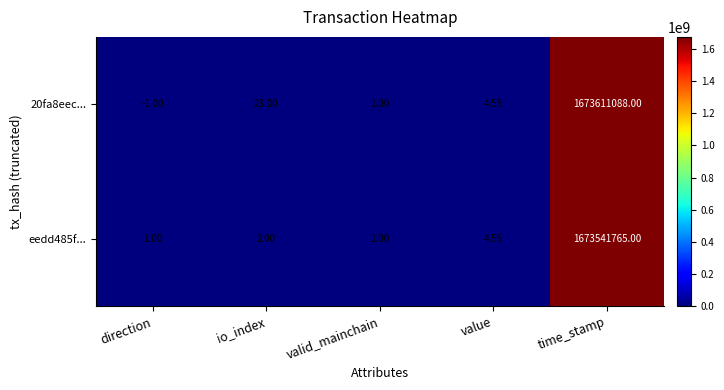

How many data points does each series have?

5